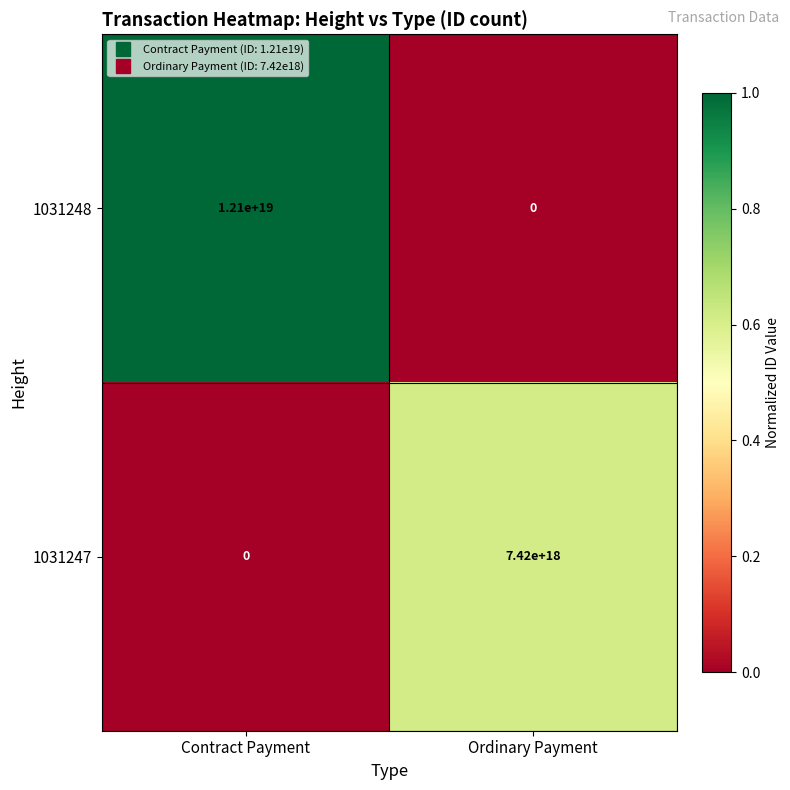

List the series in order of their overall mean, highest first.

1031248, 1031247